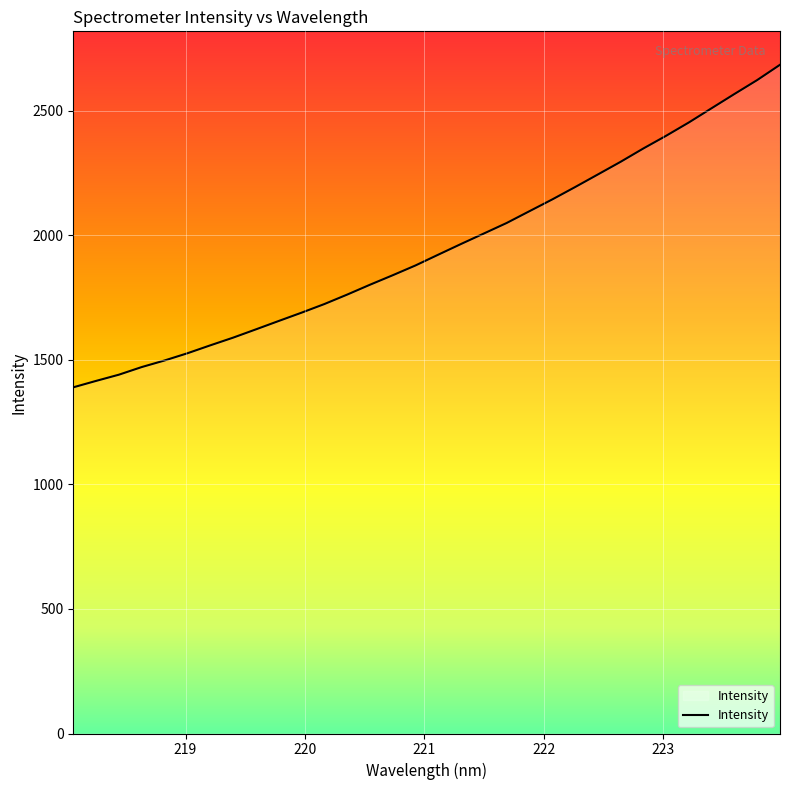

What is the smallest value displayed?

1390.0